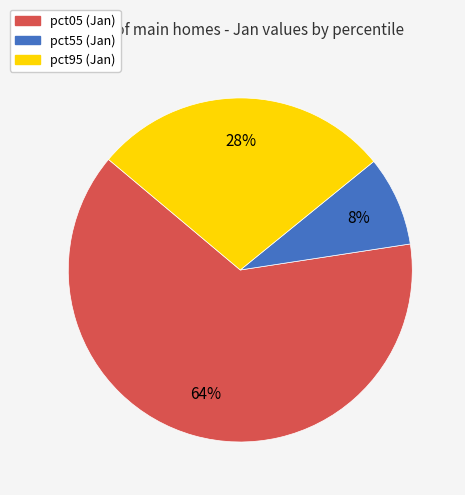

To the nearest percent, what is the average slice percentage?

33%